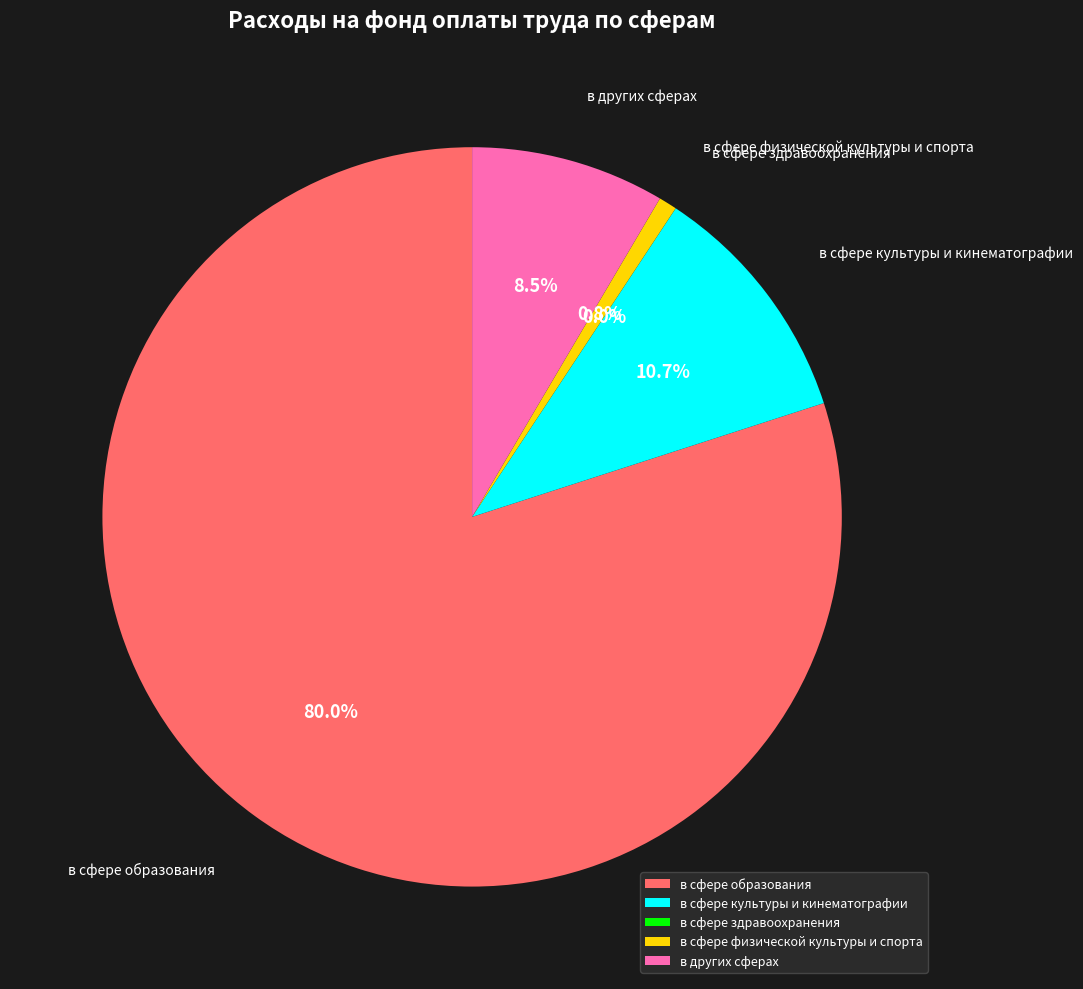

Does any single category account for the majority?

Yes